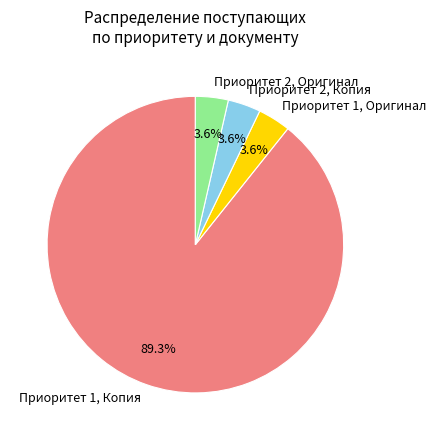

Count the number of slices in the pie.

4